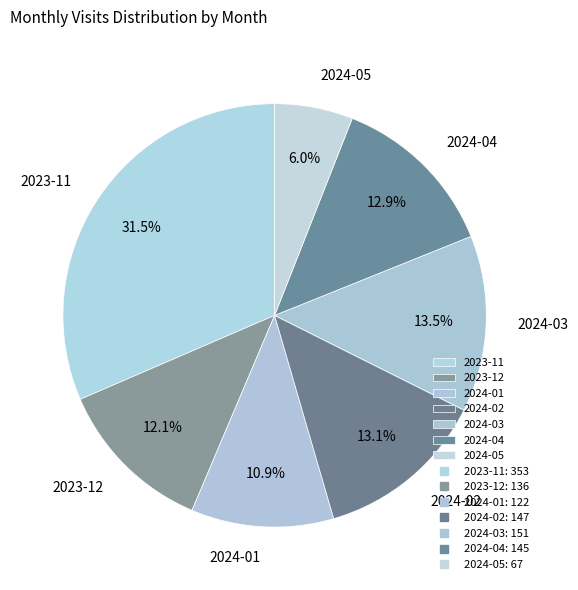

Does 2024-03 represent more than half of the total?

No